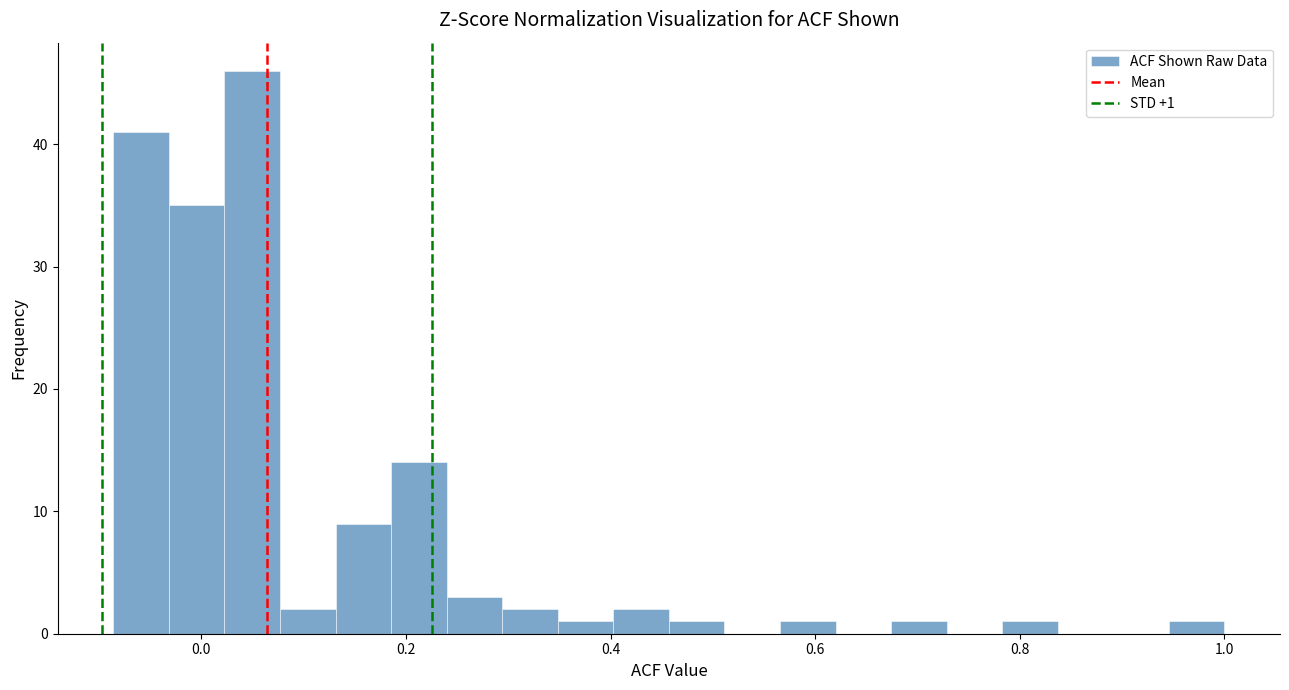

Around what value on the x-axis is the tallest bar? Give the approximate position of its centre, as read against the axis.

0.04